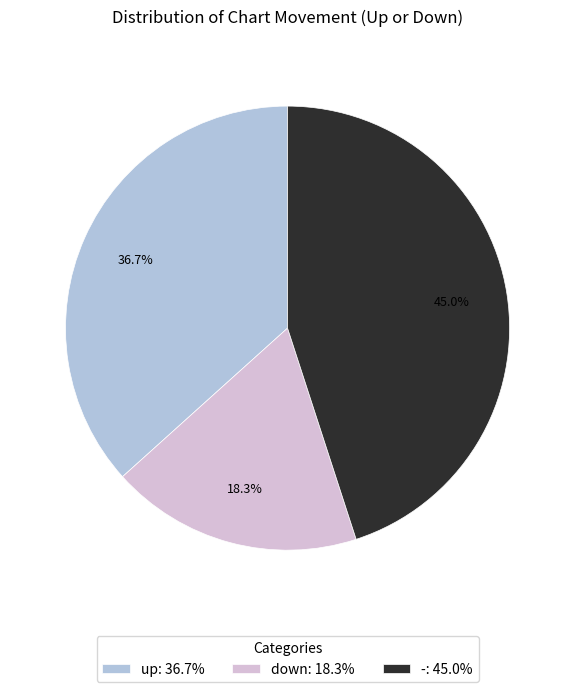

Count the number of slices in the pie.

3